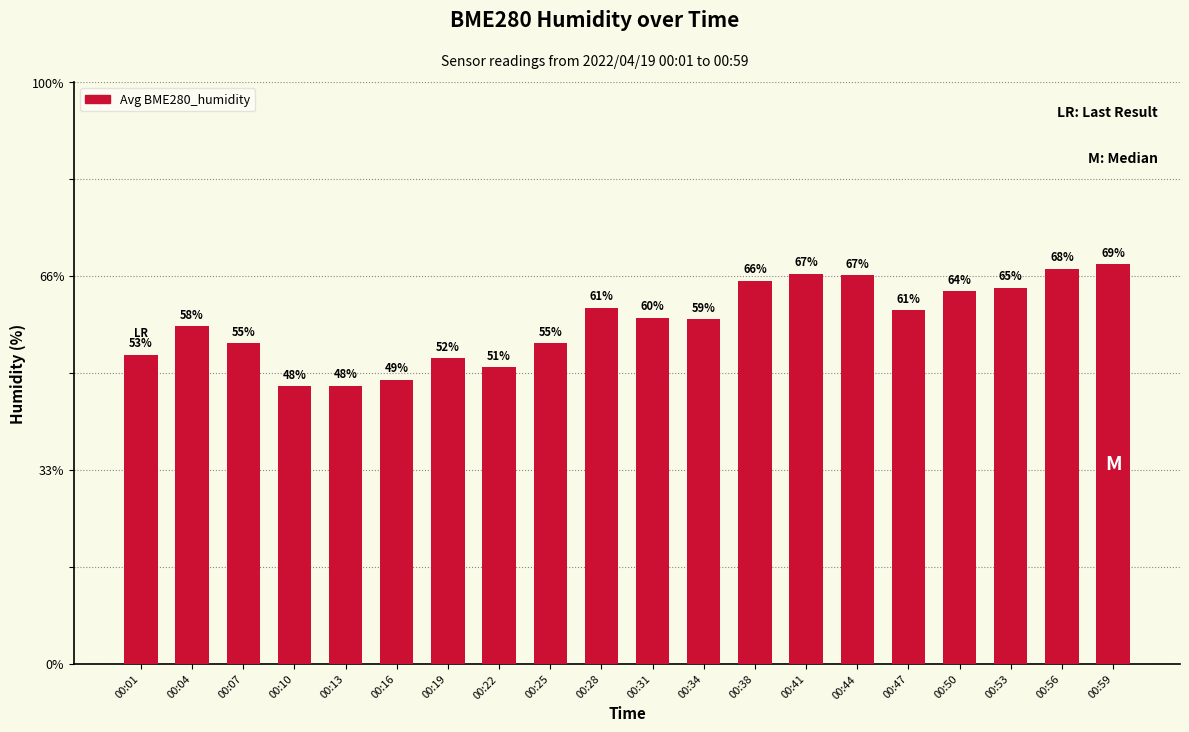

Which category has the lowest value across all series?

00:10